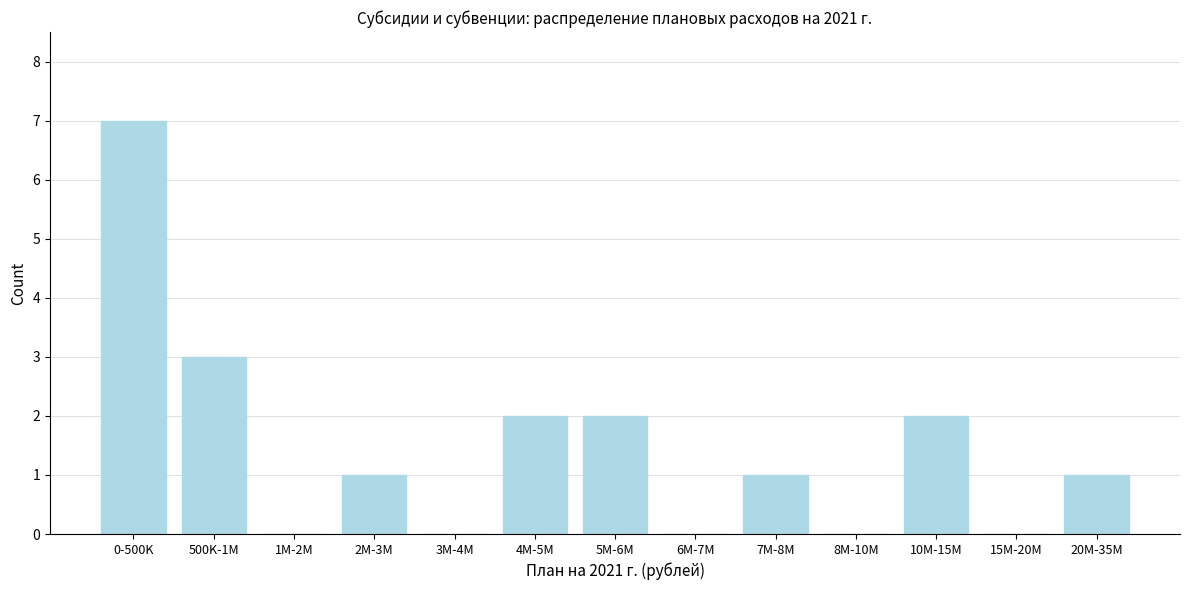

Reading left to right, extract all data points from this chart.

0-500K=7	500K-1M=3	1M-2M=0	2M-3M=1	3M-4M=0	4M-5M=2	5M-6M=2	6M-7M=0	7M-8M=1	8M-10M=0	10M-15M=2	15M-20M=0	20M-35M=1